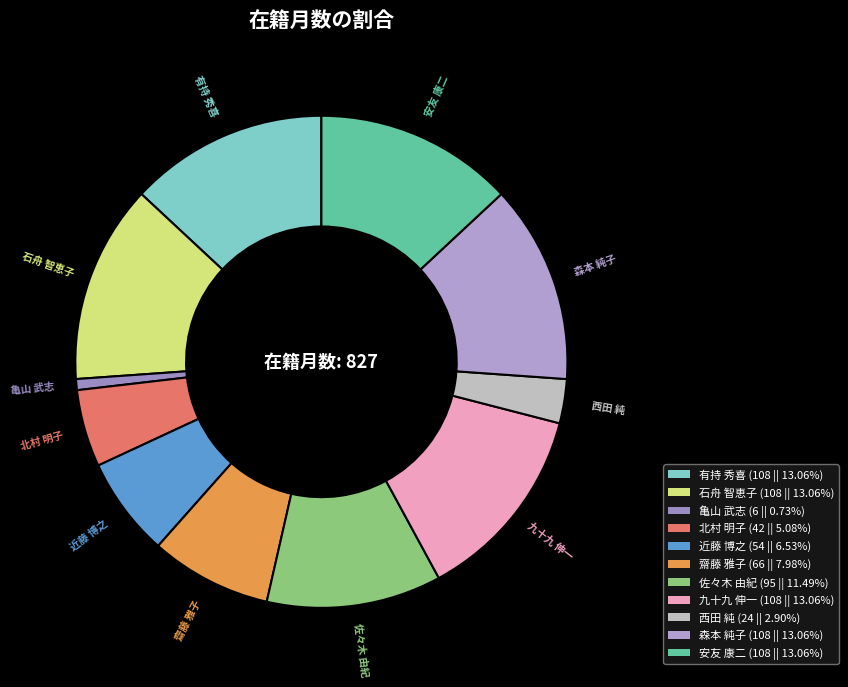

Approximately how many times larger is the value at 安友 康二 compared to 北村 明子?

2.6